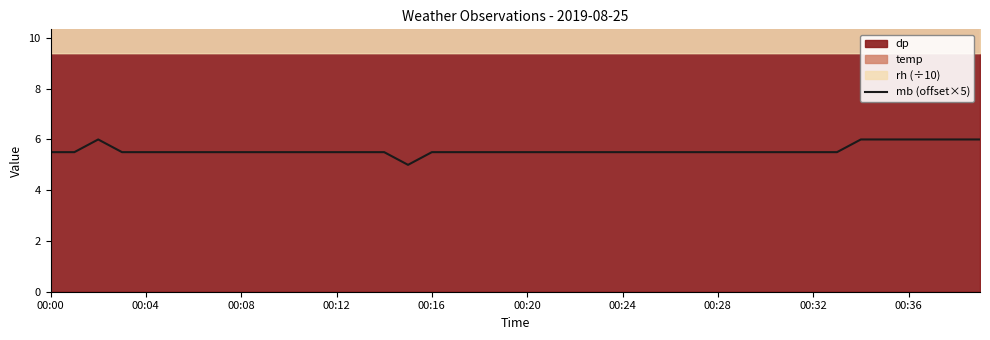

What position from the left is 23?

24